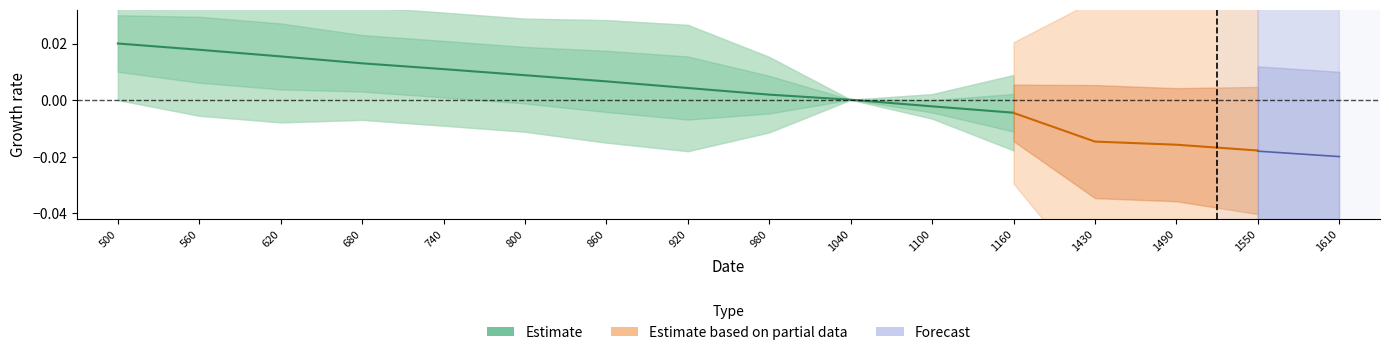

At which label is the value closest to 0?

1040